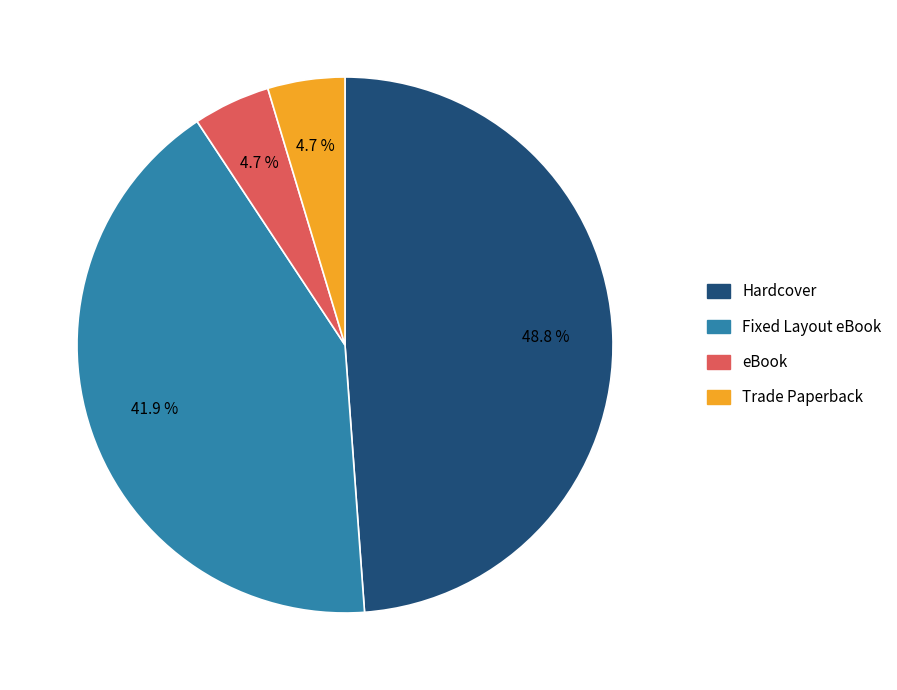

The eBook slice represents 5% of the pie. True or false?

True